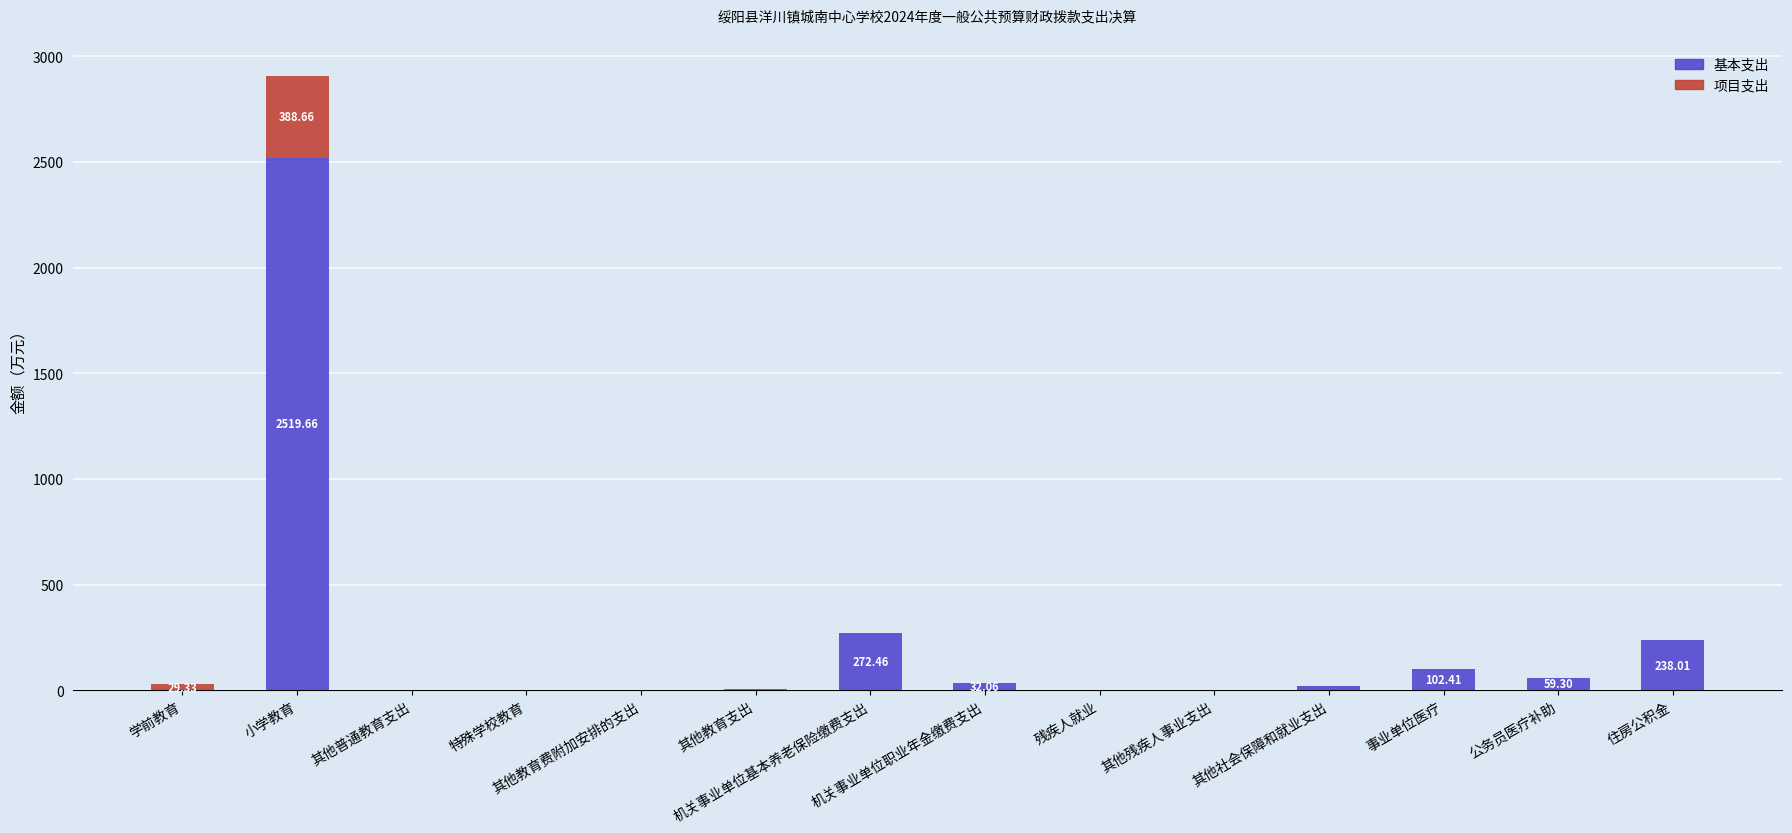

What is the sum of all 基本支出 values?

3247.5